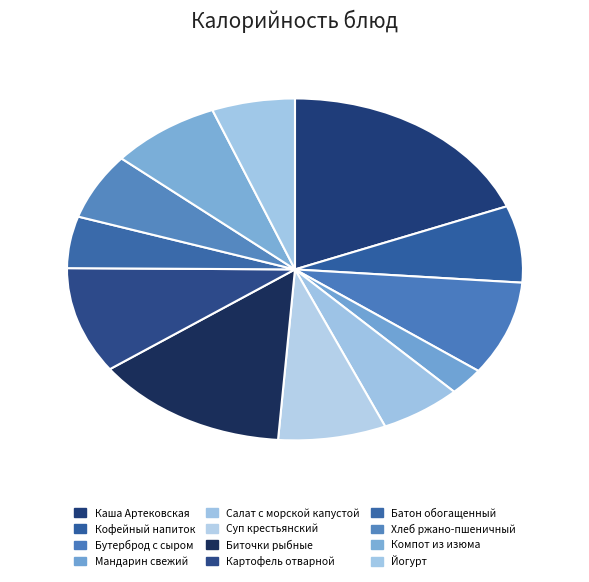

Is there a majority slice in this chart?

No